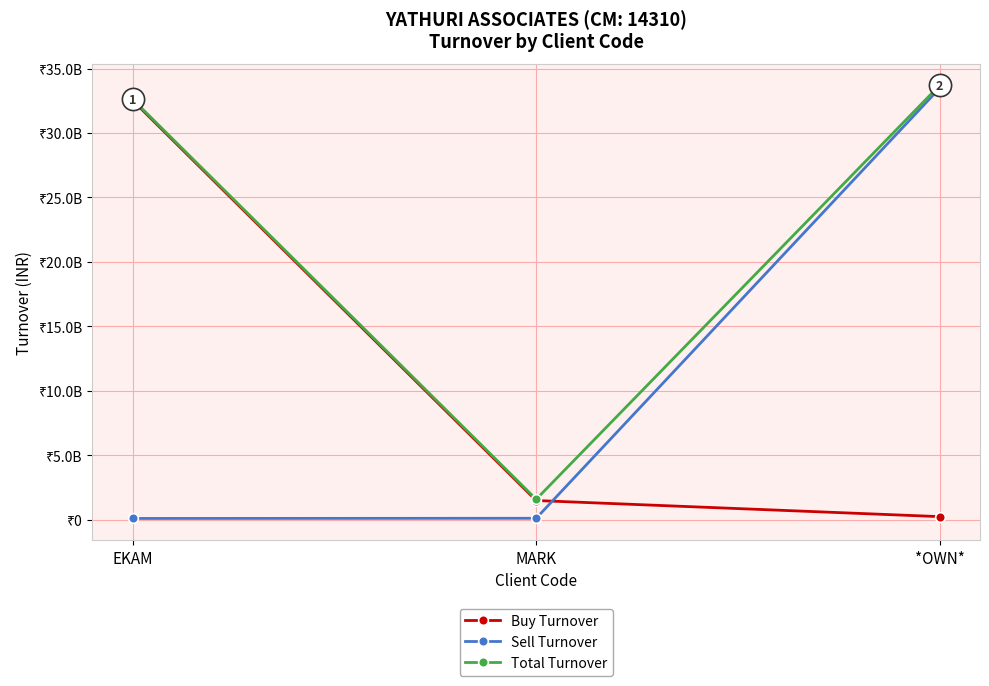

What is the difference between the Total Turnover values at *OWN* and EKAM?

1097121809